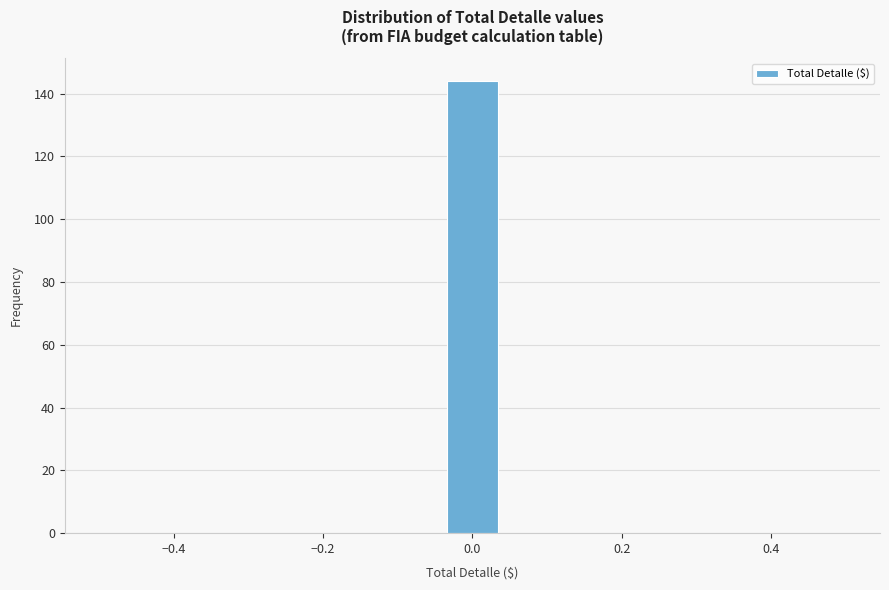

Around what value on the x-axis is the tallest bar? Give the approximate position of its centre, as read against the axis.

0.00